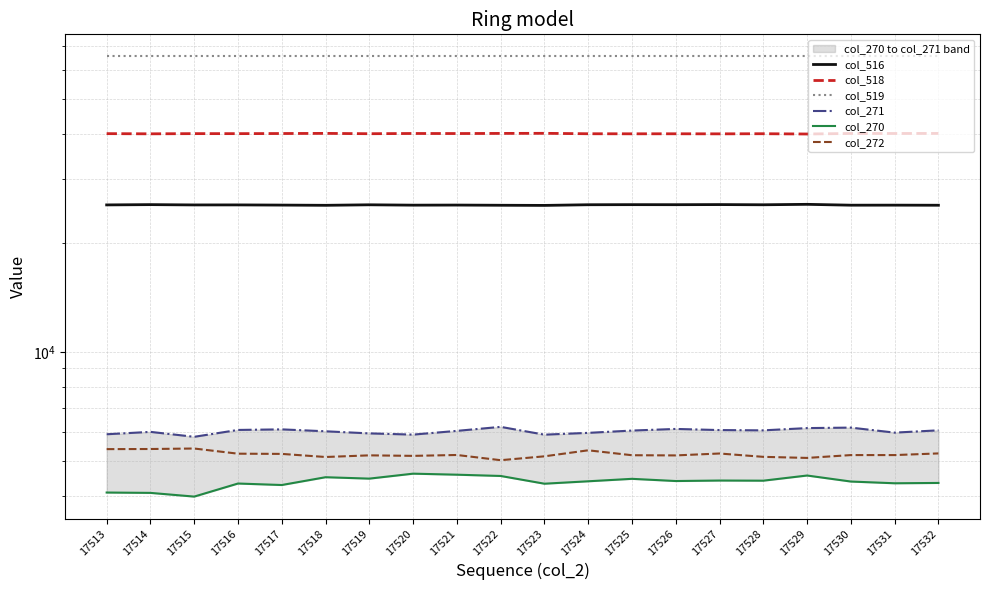

True or false: col_519 and col_270 cross at least once.

False